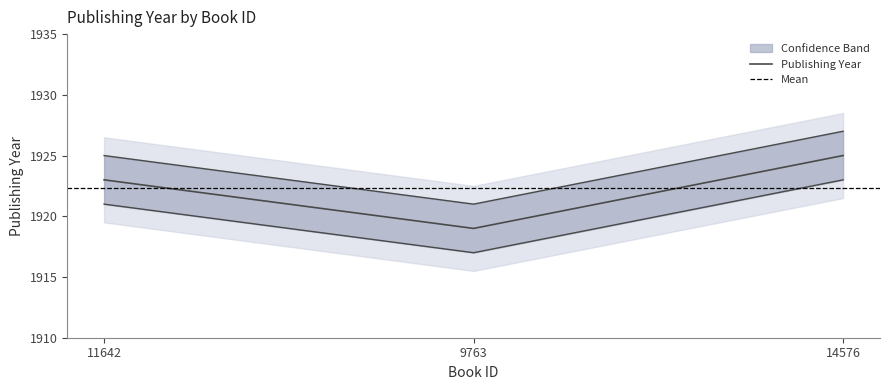

List the labels in order of value, smallest first.

9763, 11642, 14576